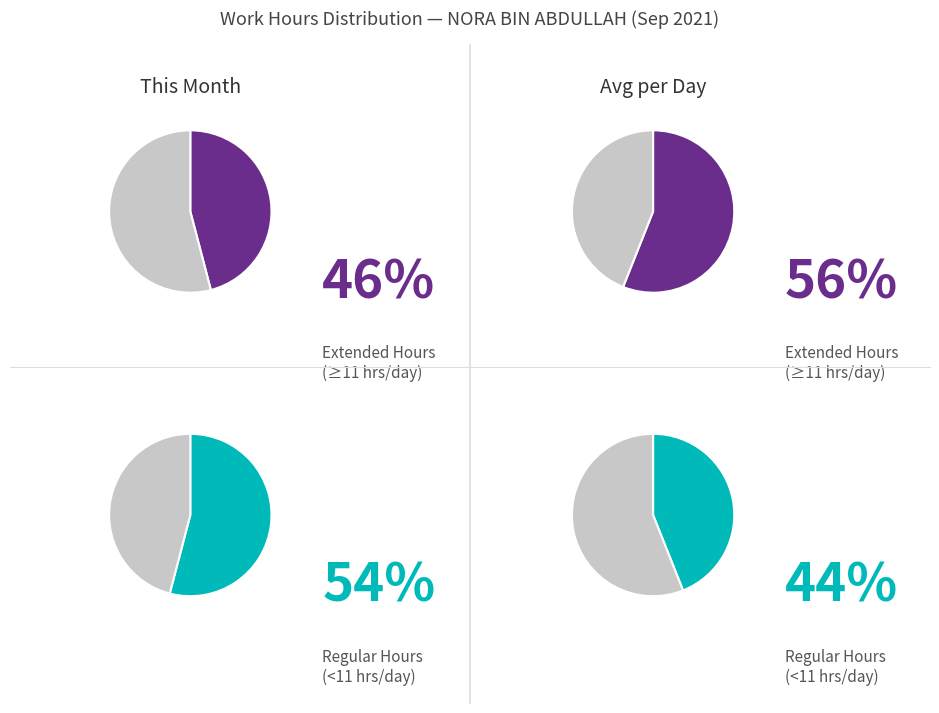

Between 20 and 25, which is larger?

25